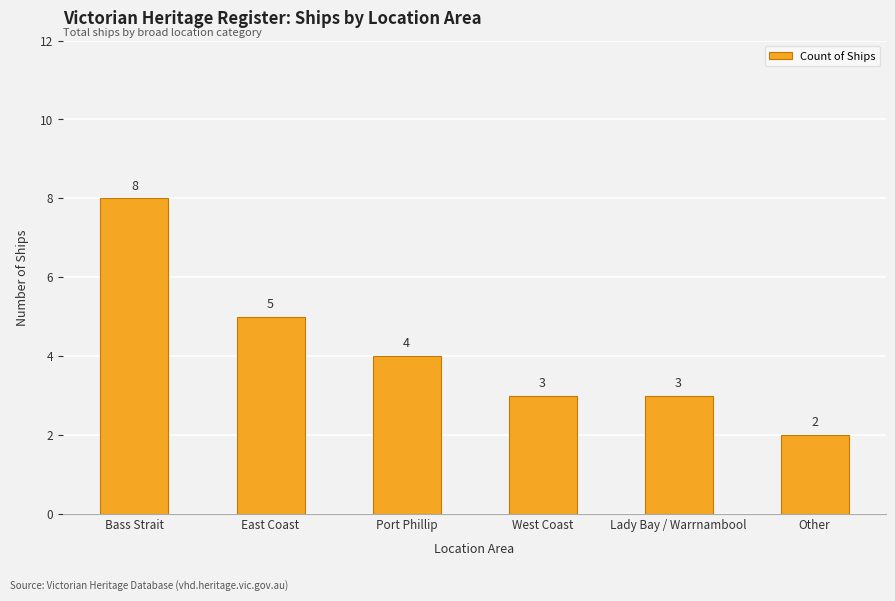

True or false: the data shows 11 at Bass Strait.

False